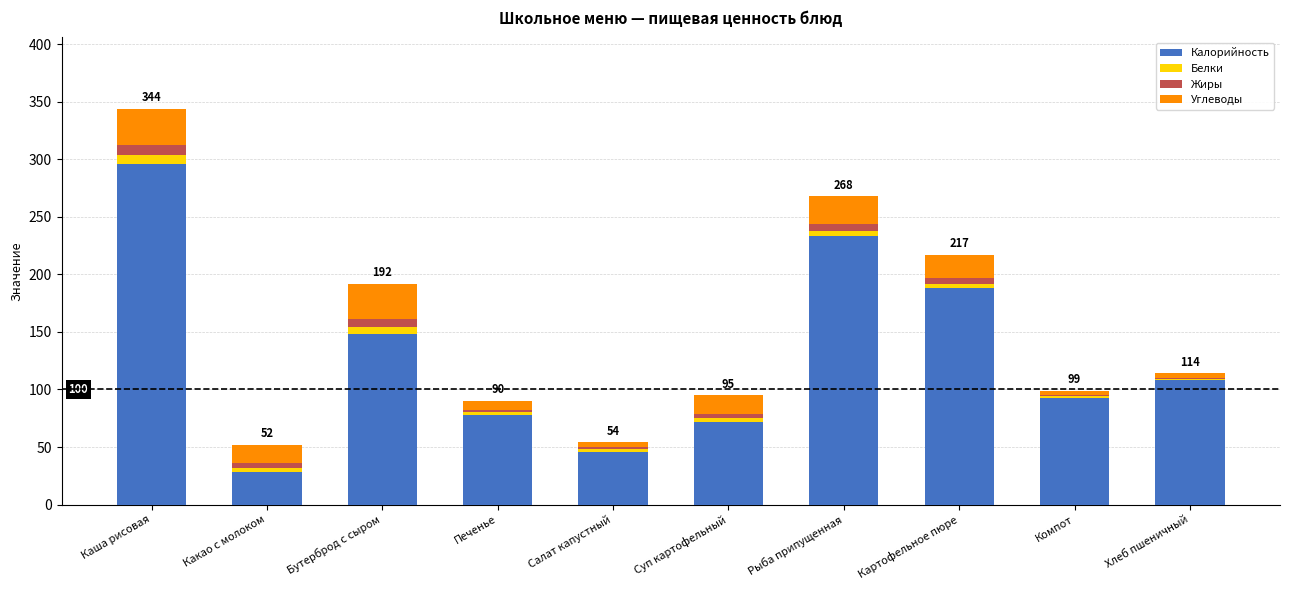

At which label does Калорийность reach its peak?

Каша рисовая